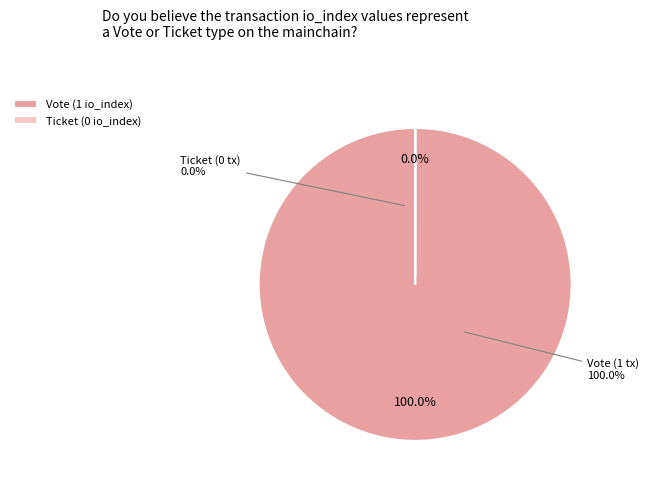

To the nearest percent, what is the average slice percentage?

50%